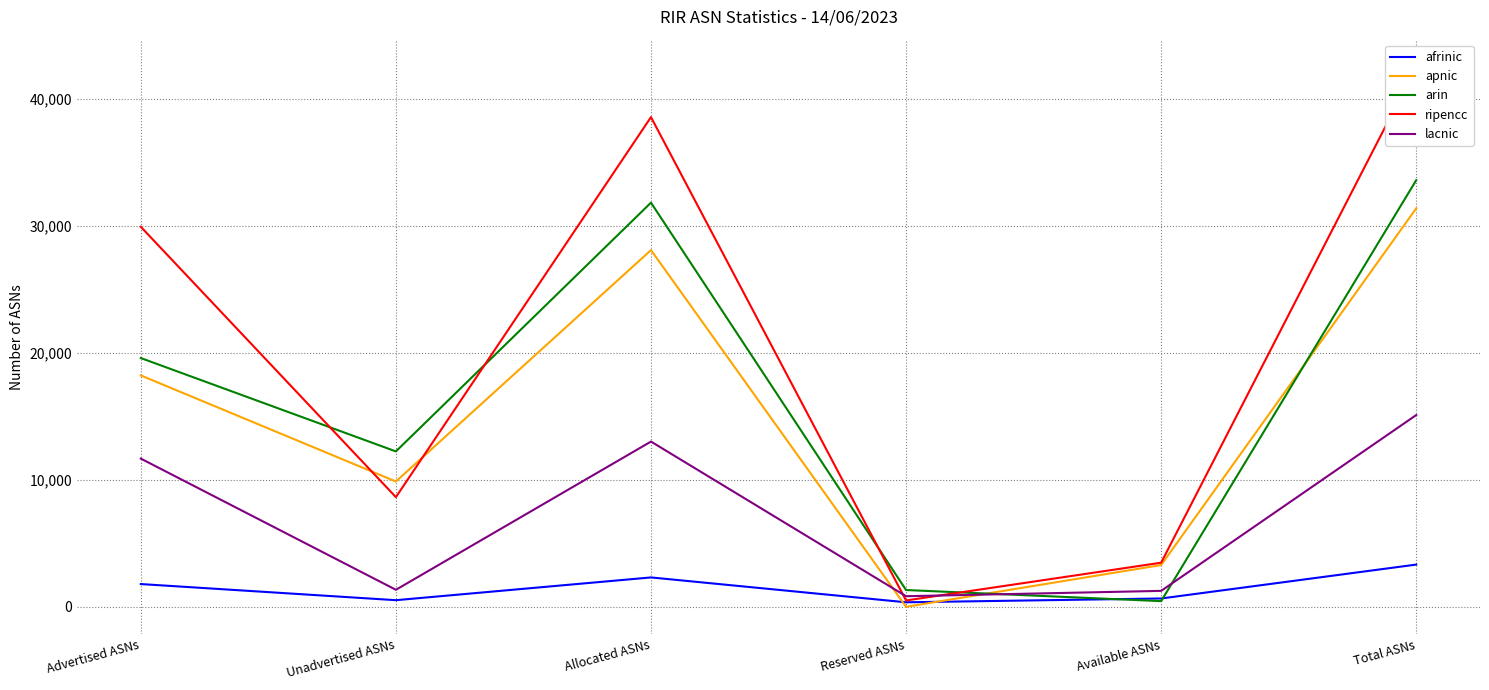

Rank the categories by apnic value from highest to lowest.

Total ASNs, Allocated ASNs, Advertised ASNs, Unadvertised ASNs, Available ASNs, Reserved ASNs